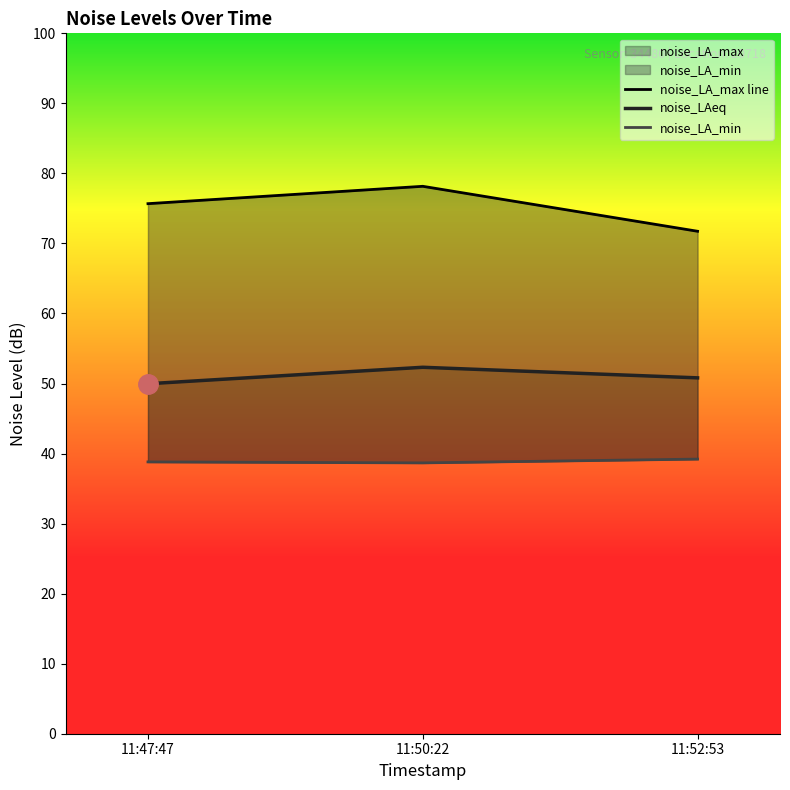

What is the difference between the maximum and minimum values in the noise_LA_min series?

0.5